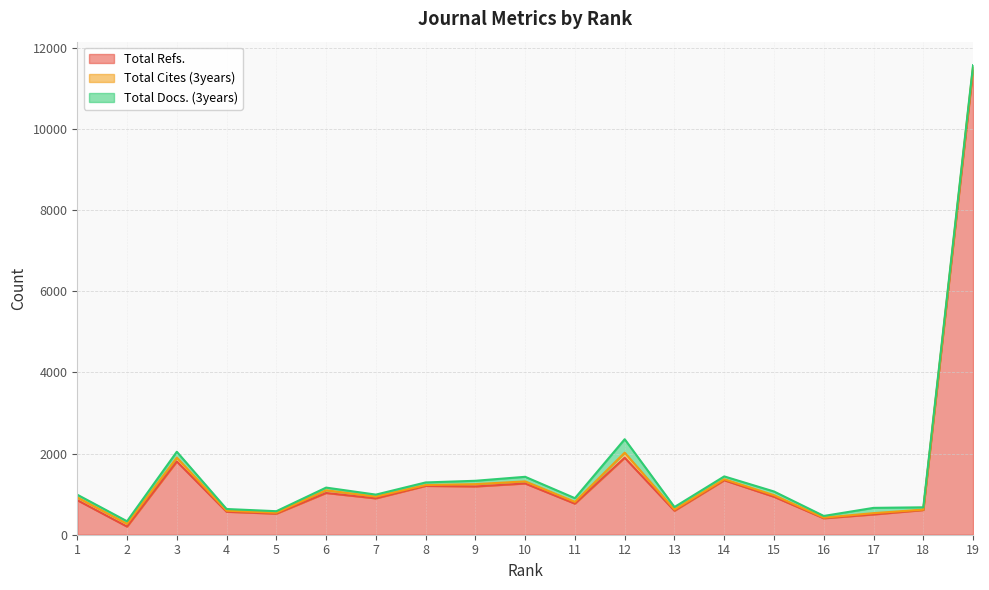

How many values in the Total Cites (3years) series are below 44?

9